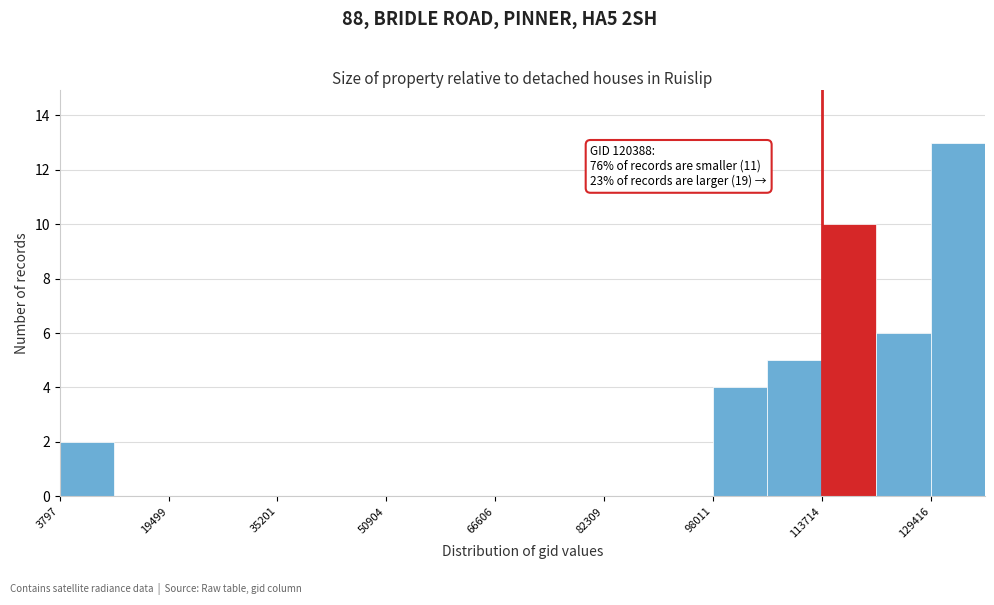

Read against the x-axis, roughly where is the centre of the tallest bar?

134000